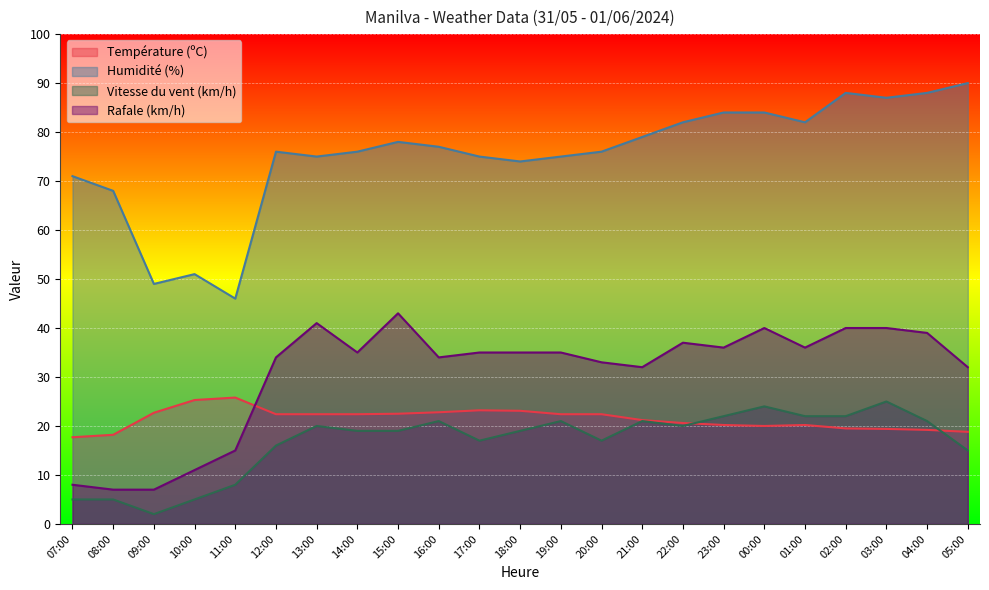

At 09:00, list the series in order from smallest to largest.

Vitesse du vent (km/h), Rafale (km/h), Température (ºC), Humidité (%)